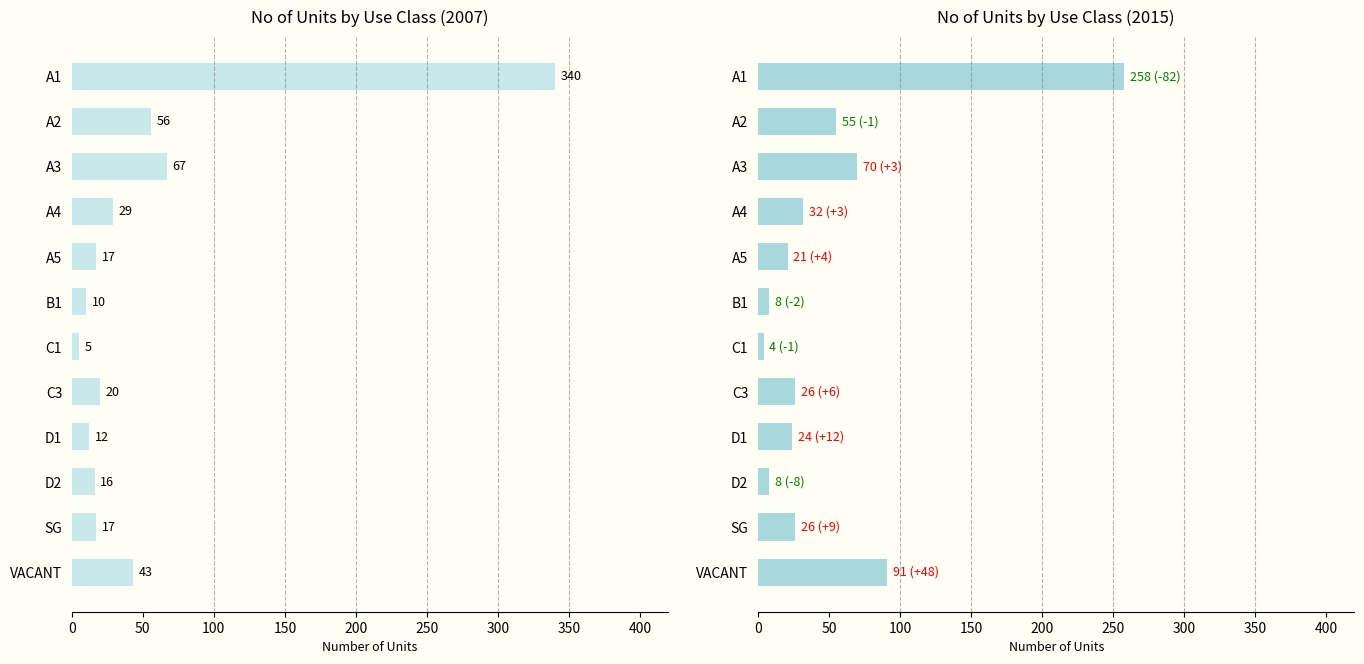

How many groups of bars are there?

12